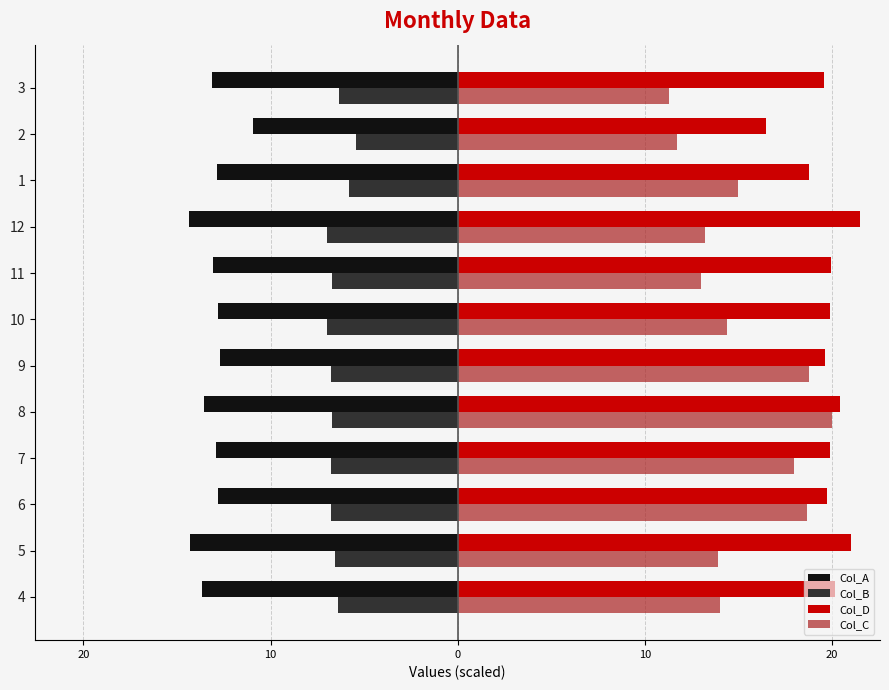

What are all the series names shown in the legend?

Col_A, Col_B, Col_D, Col_C